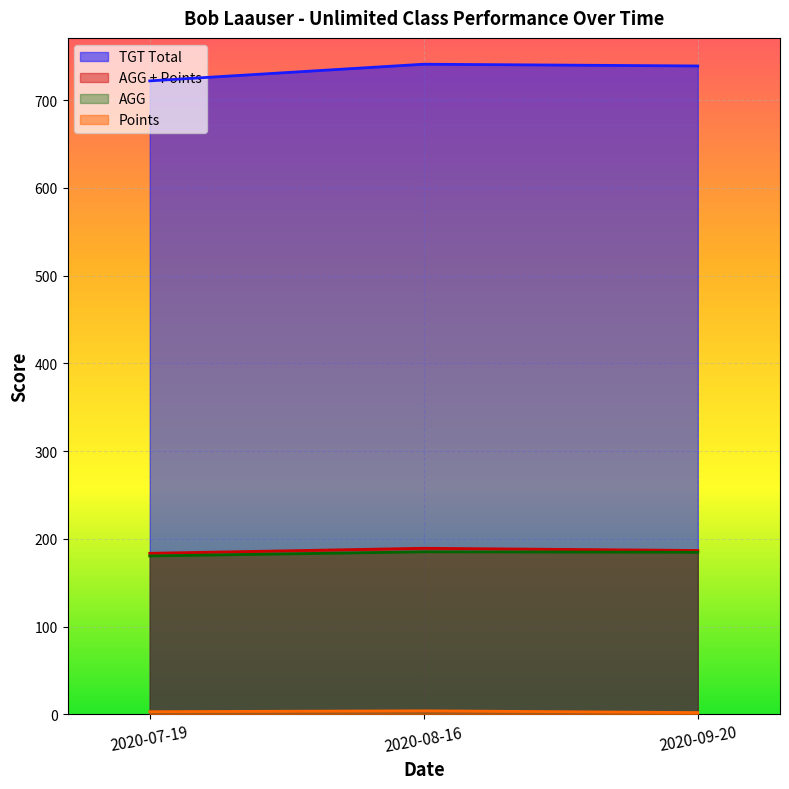

What is the value of the Points point at the 3rd from the left?

2.0